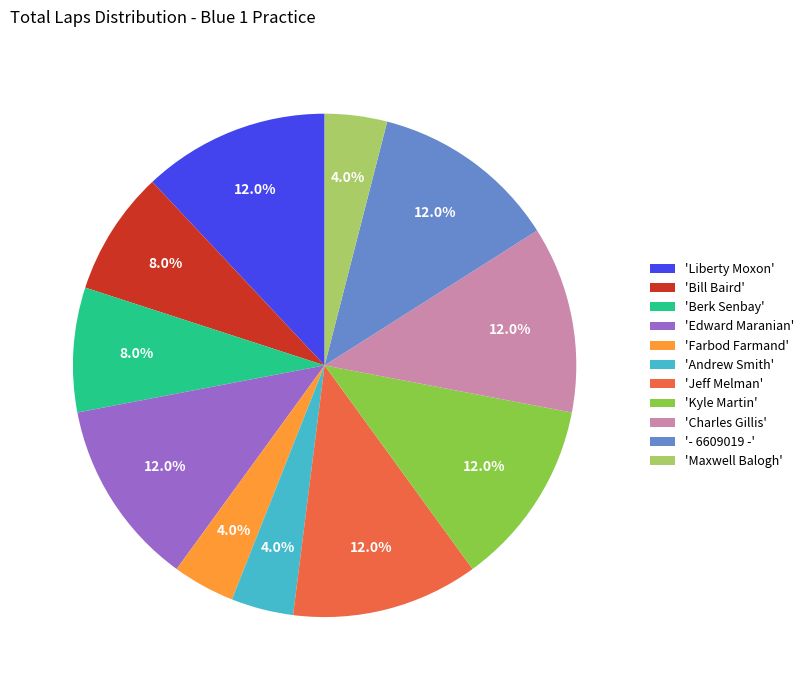

Approximately how many times larger is the value at 'Maxwell Balogh' compared to 'Liberty Moxon'?

0.3